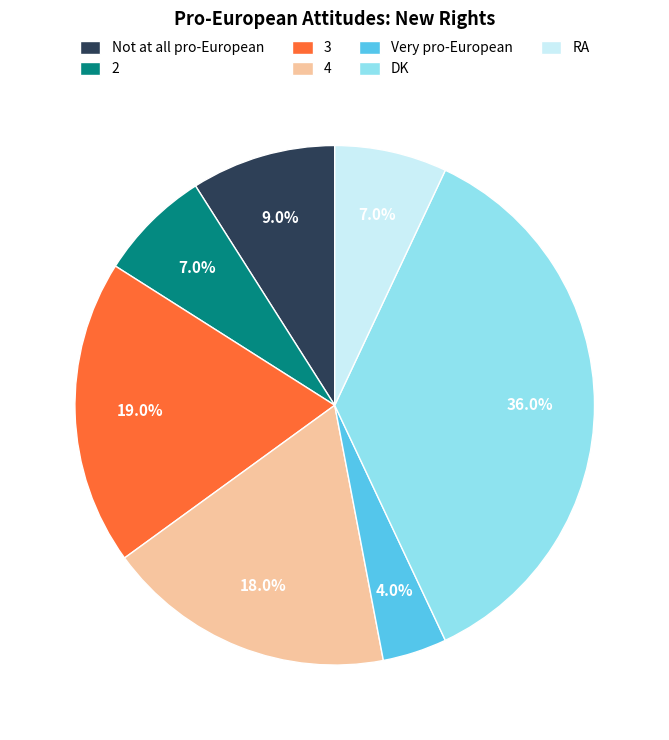

Does any single category account for the majority?

No